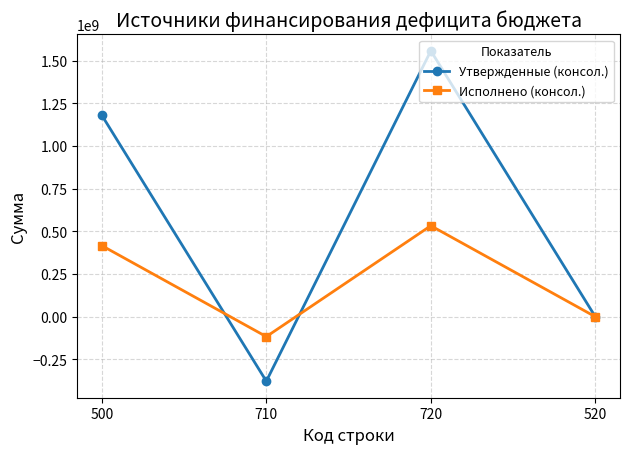

What are all the series names shown in the legend?

Утвержденные (консол.), Исполнено (консол.)